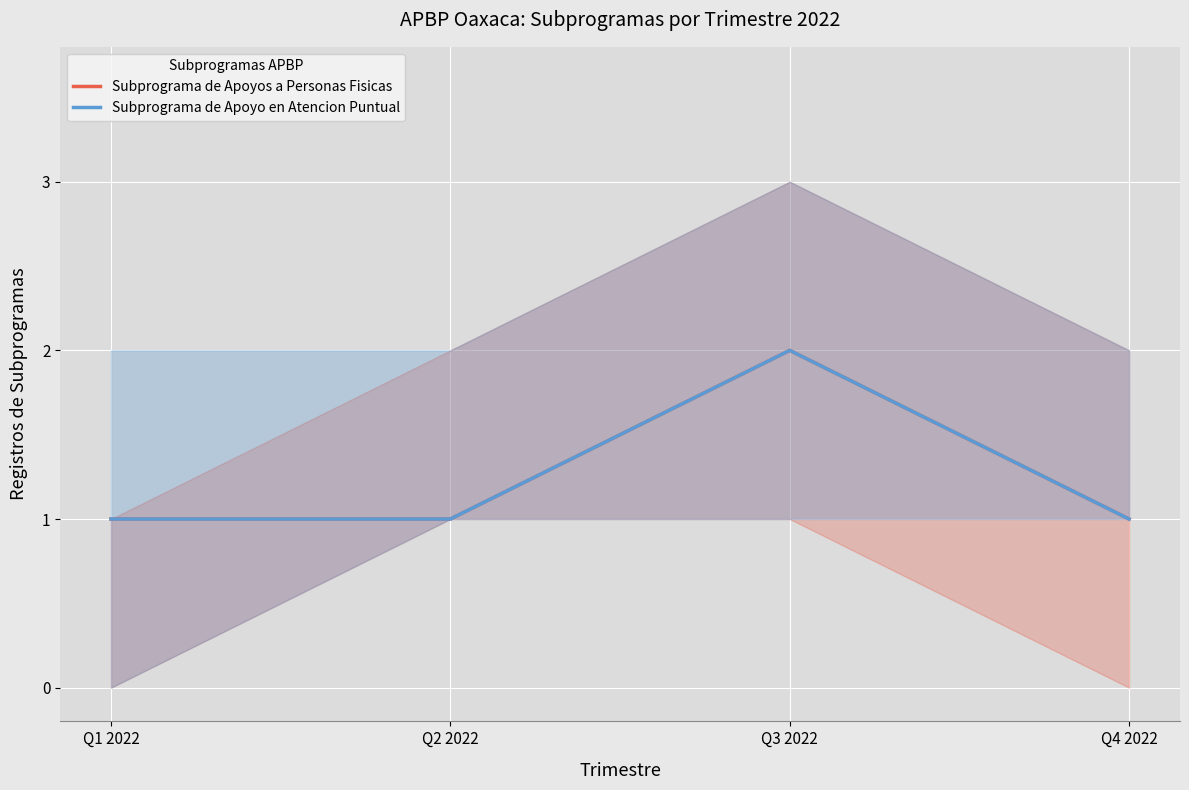

What is the approximate value of Subprograma de Apoyos a Personas Fisicas at Q1 2022?

1